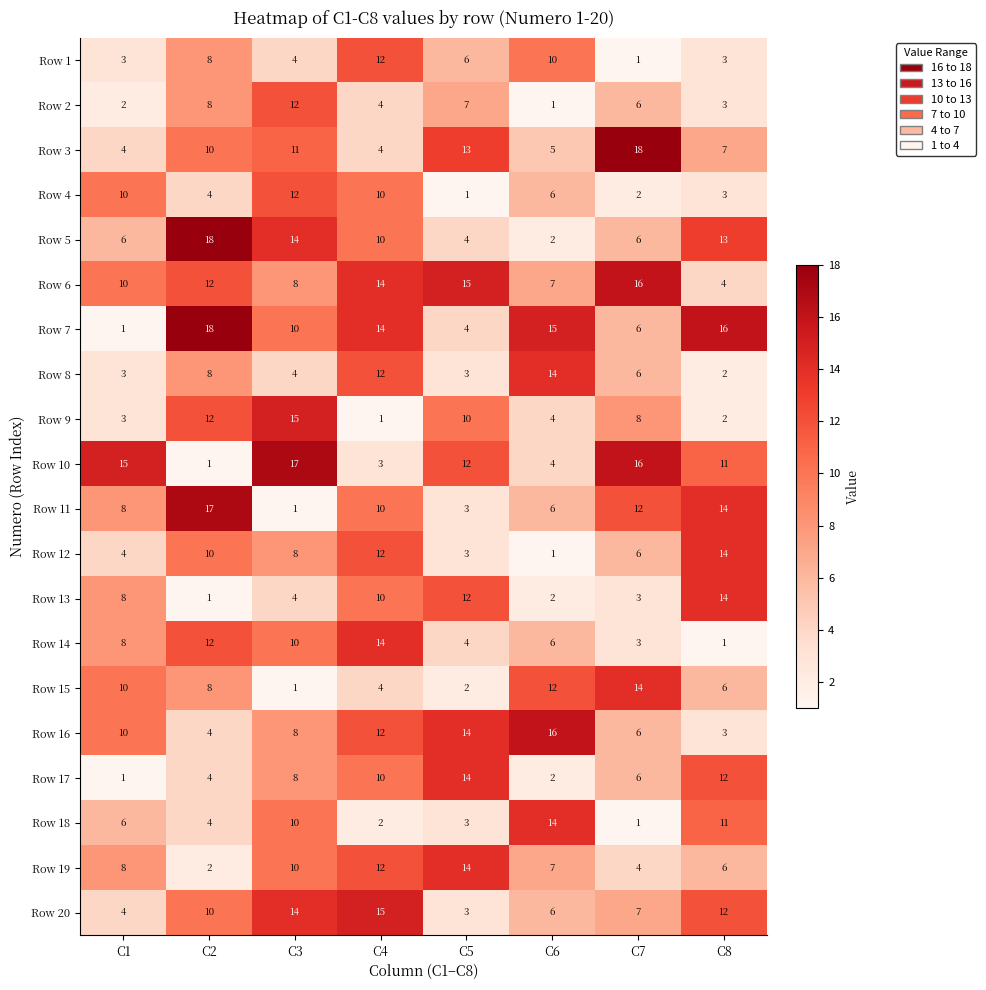

At how many categories does at least one series exceed 13?

8